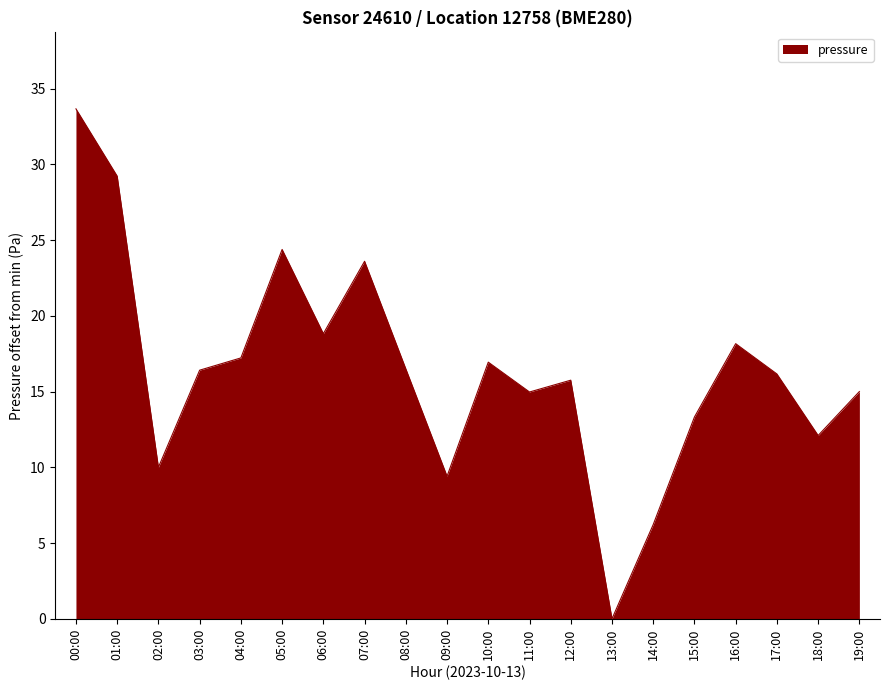

What is the greatest value displayed?

33.7